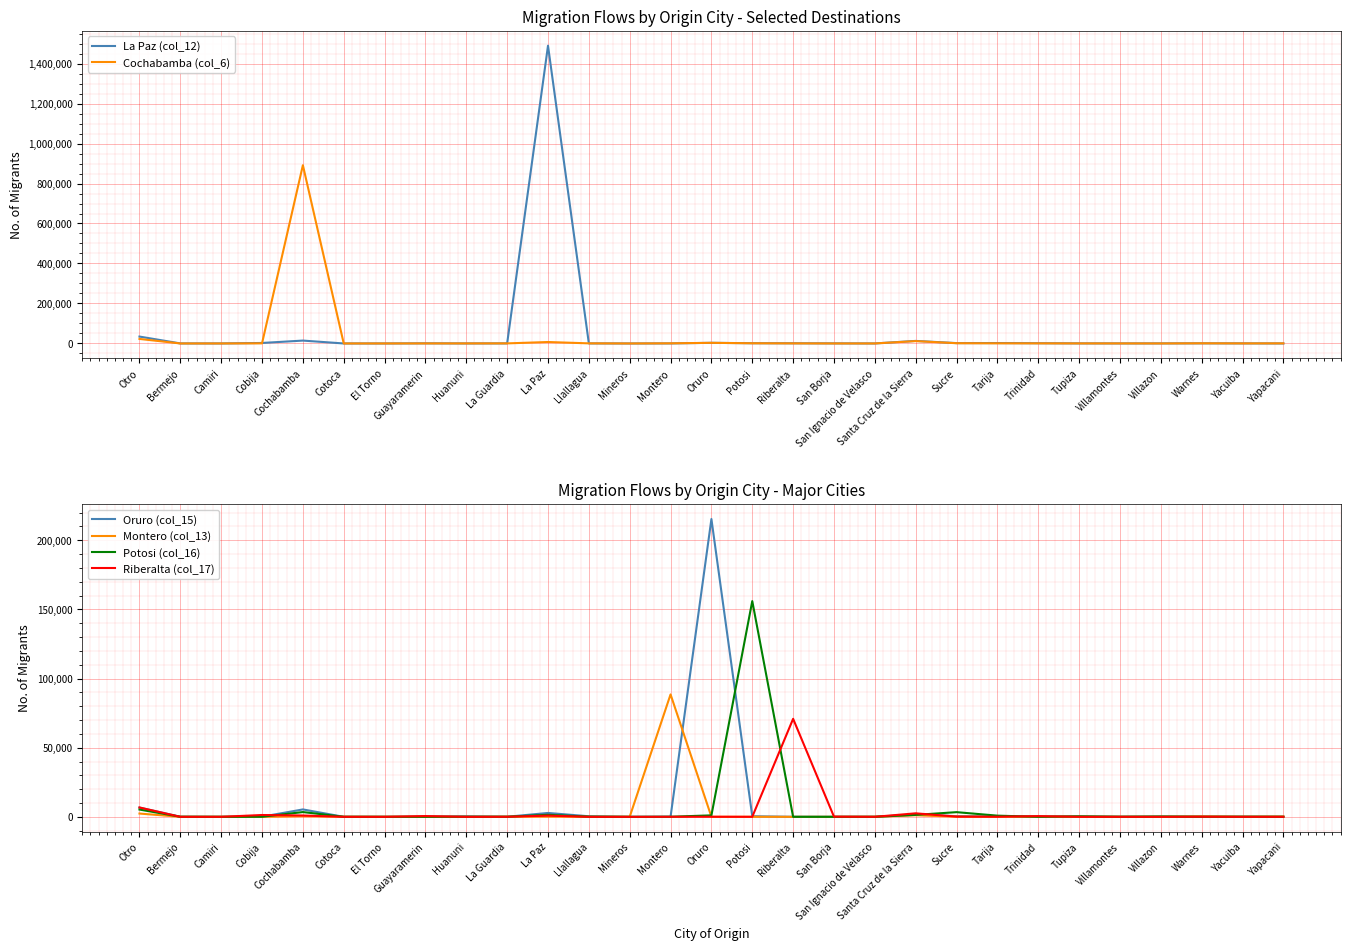

What is the label of the 24th point from the right?

Cotoca